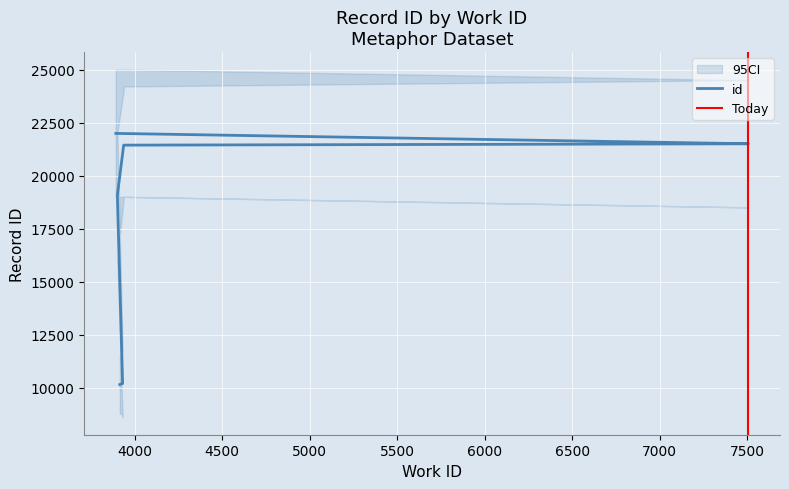

True or false: there are more than 0 points higher than both neighbors.

False